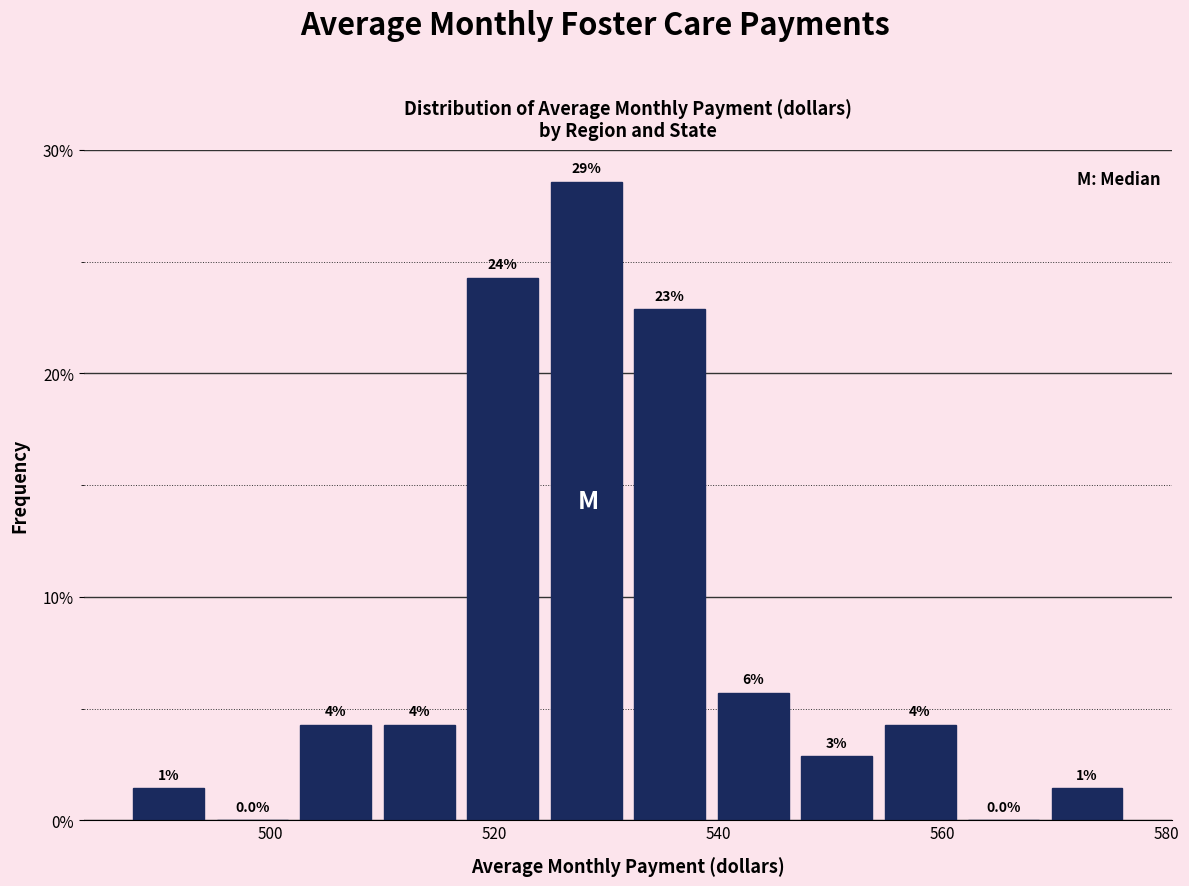

Read against the x-axis, roughly where is the centre of the tallest bar?

528